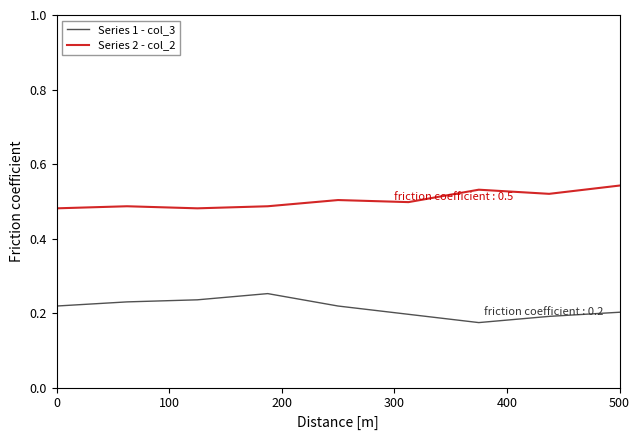

Which series has the largest total across all categories?

Series 2 - col_2